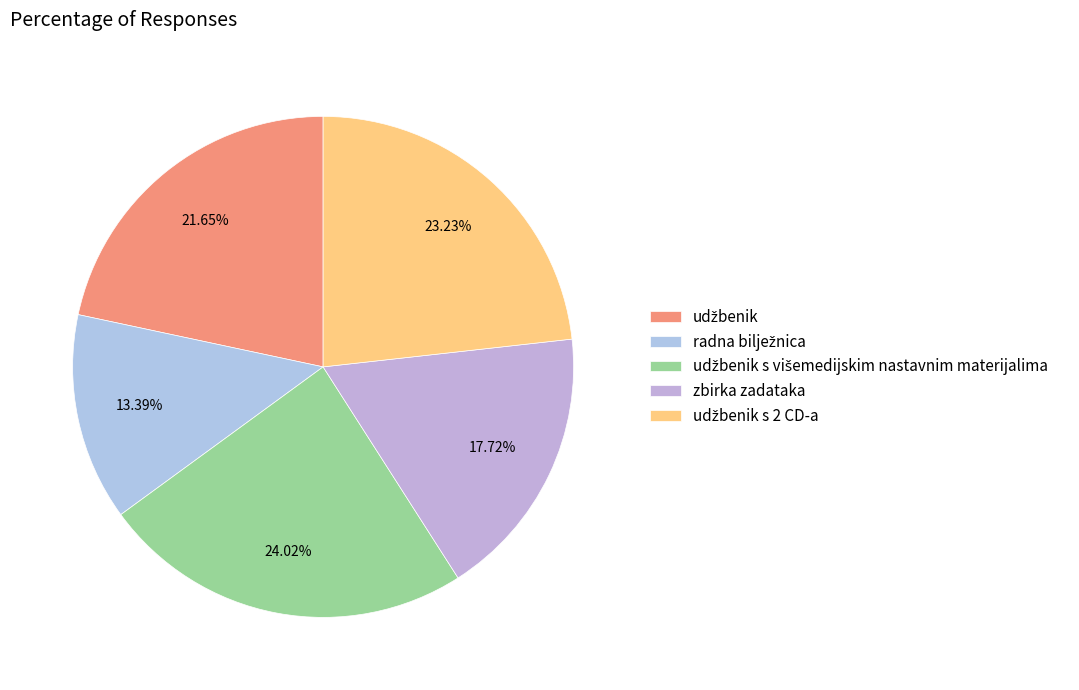

Rank the categories by value from lowest to highest.

radna bilježnica, zbirka zadataka, udžbenik, udžbenik s 2 CD-a, udžbenik s višemedijskim nastavnim materijalima